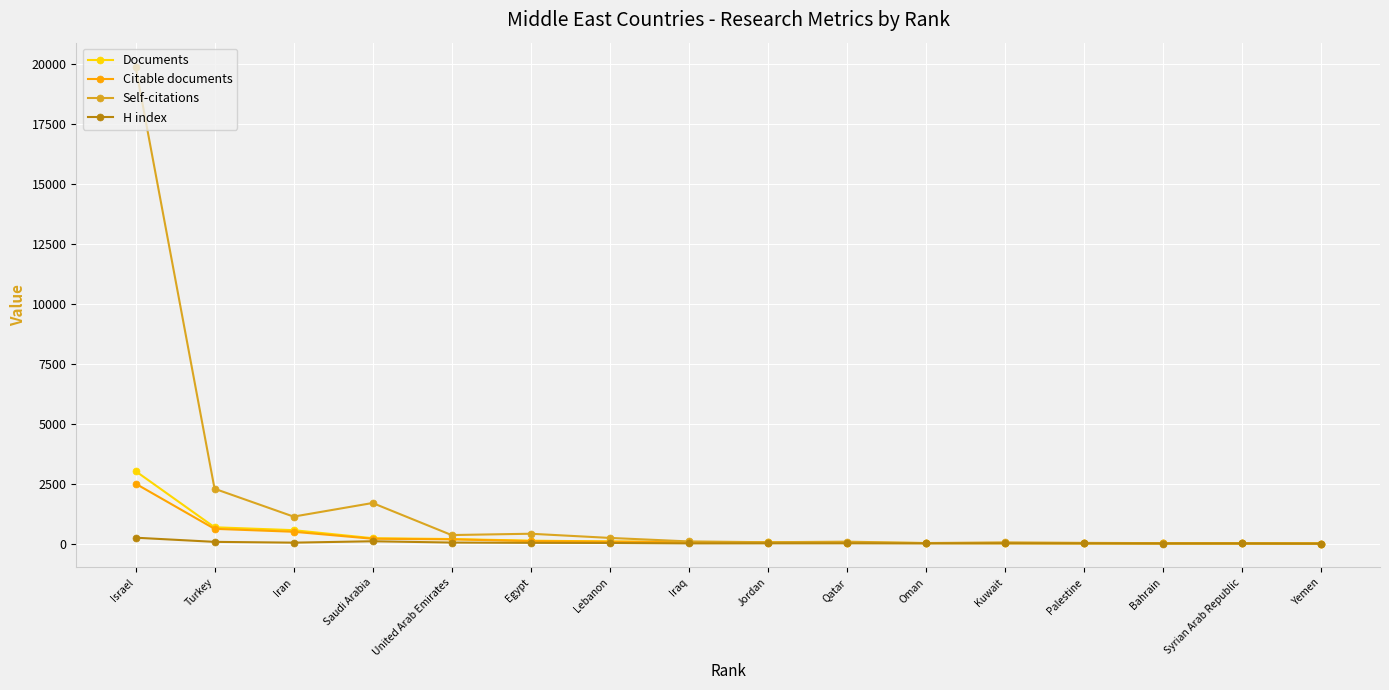

What is the average value of the Self-citations series?

1652